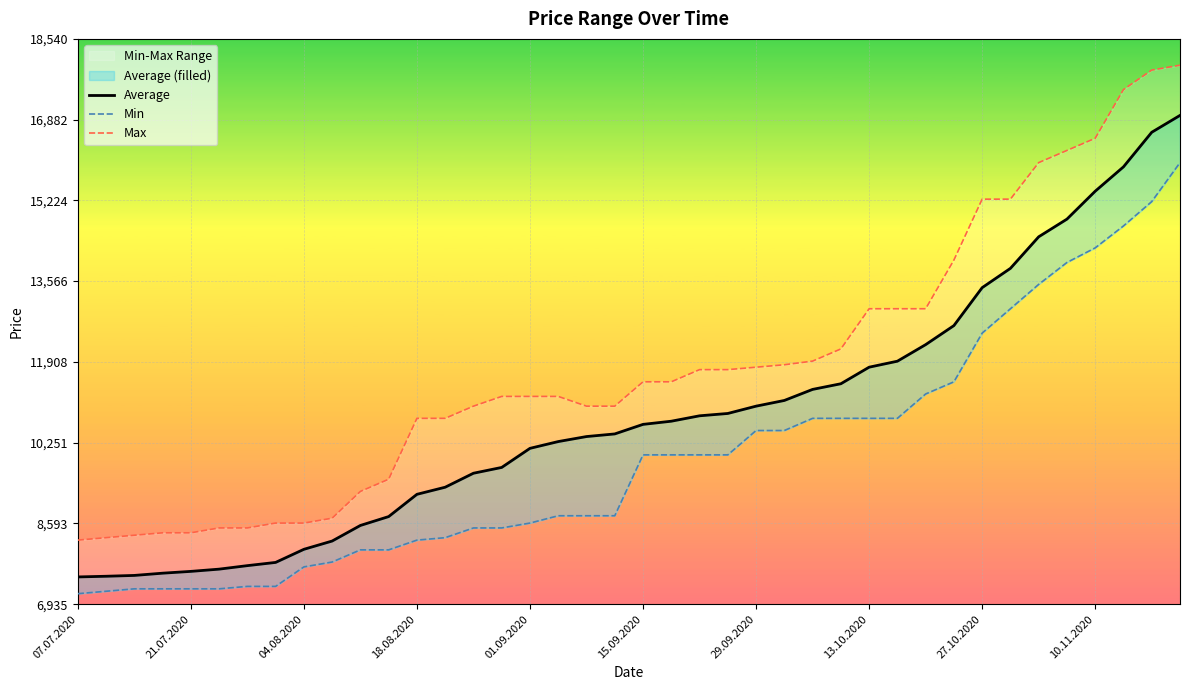

How many data points does each series have?

40